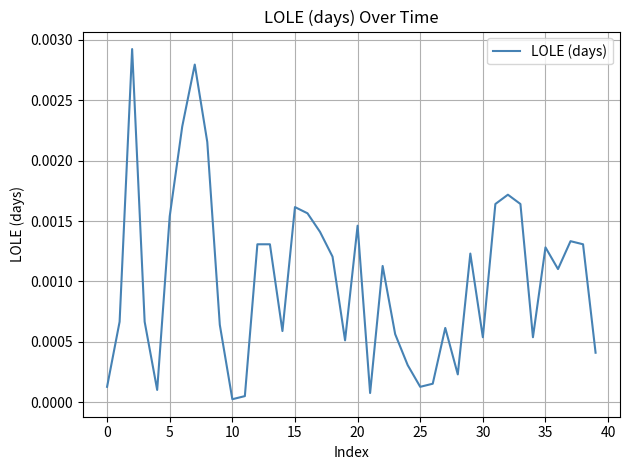

How many lines are shown in the chart?

1